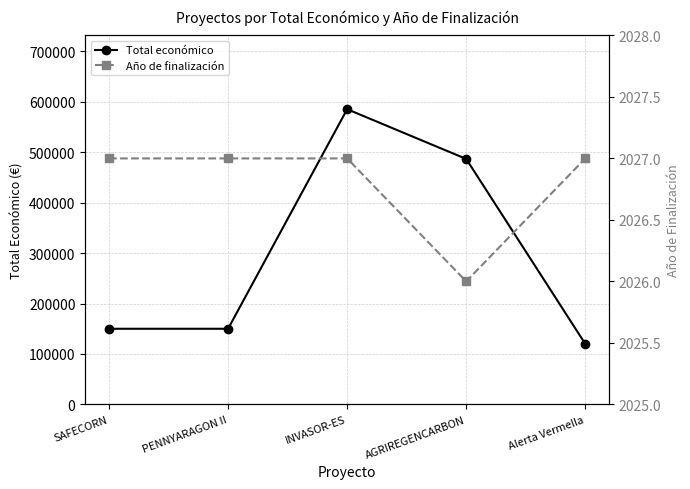

Rank the series by their maximum value, from lowest to highest.

Año de finalización, Total económico